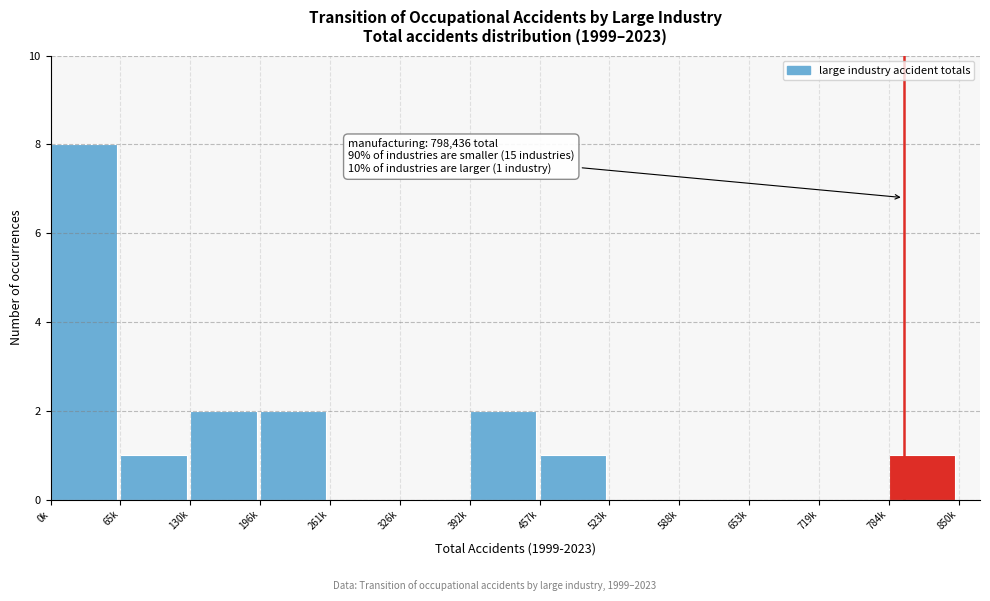

Reading right to left, what are all the values shown in this chart?

784k=1	719k=0	653k=0	588k=0	523k=0	457k=1	392k=2	326k=0	261k=0	196k=2	130k=2	65k=1	0k=8